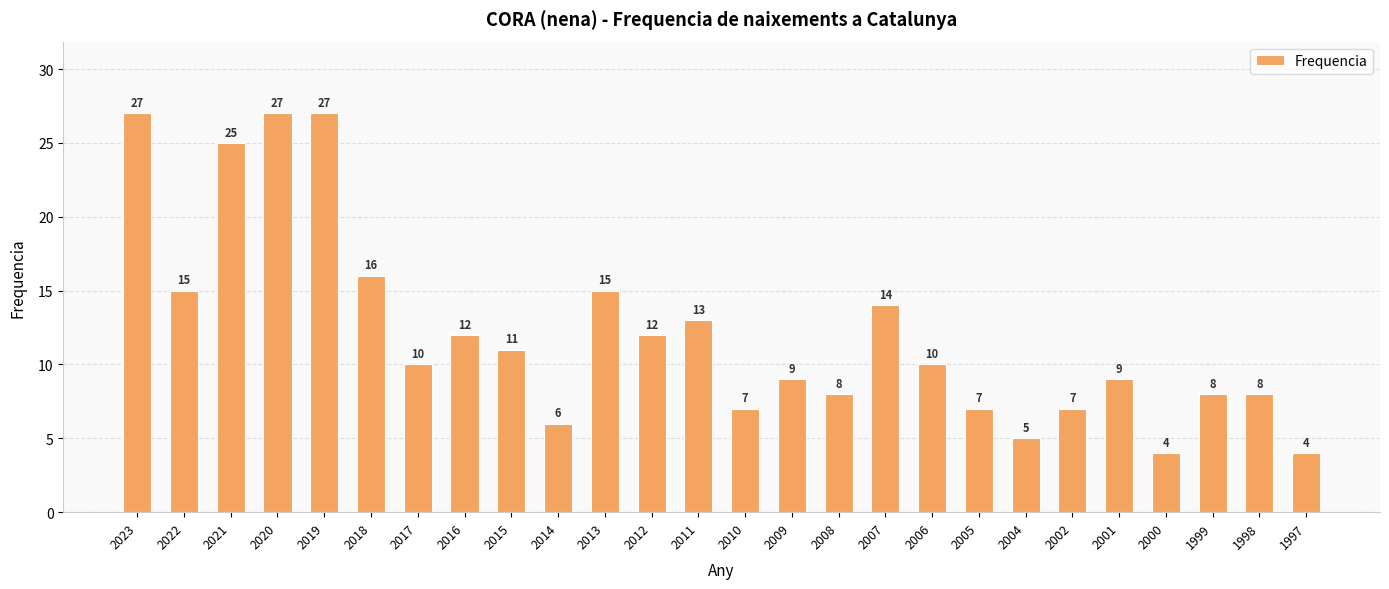

How many bars are there in total?

26